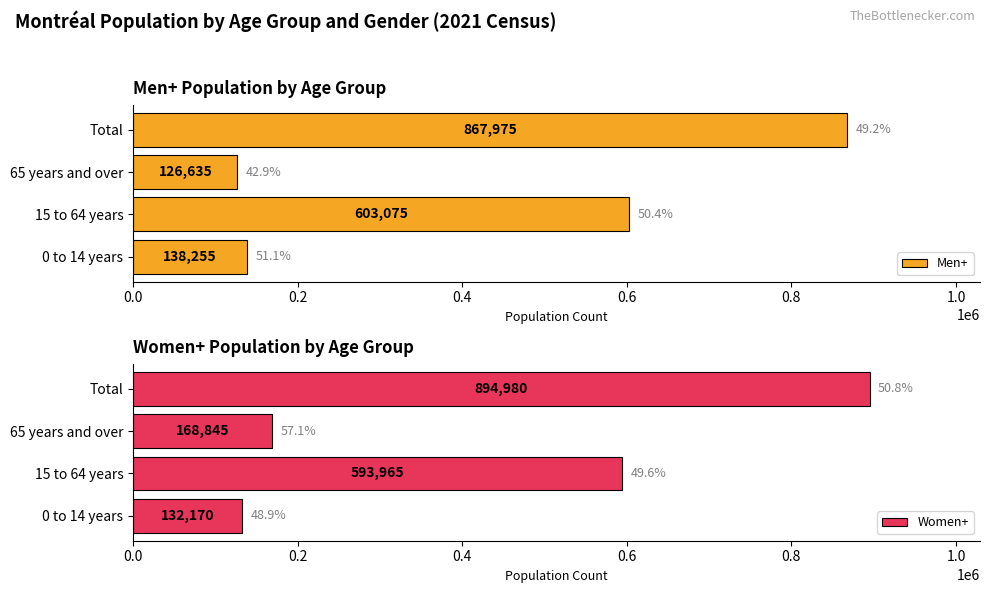

What is the average value of the Men+ series?

433985